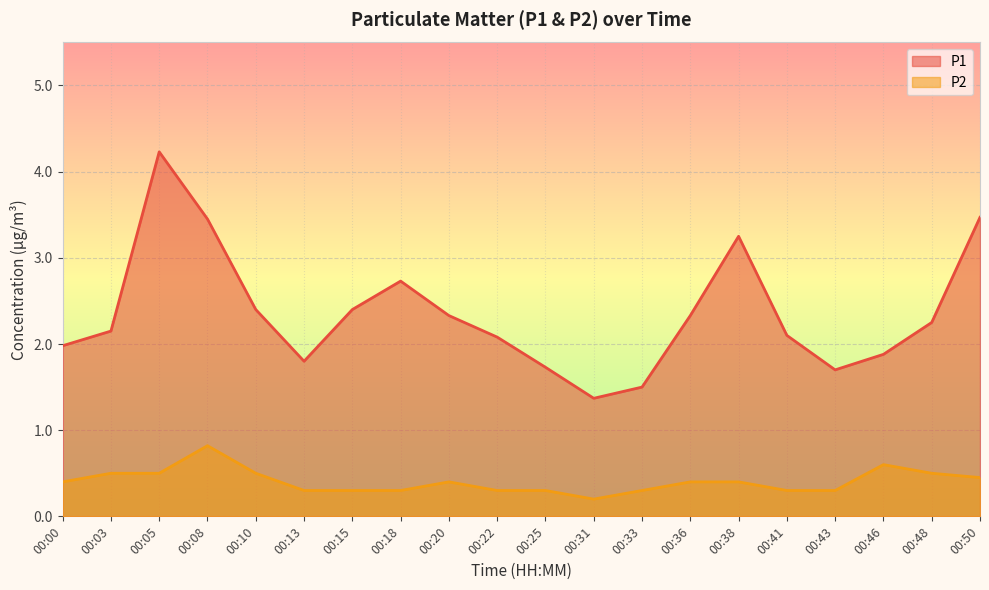

Which has a higher value, 00:22 or 00:43?

00:22